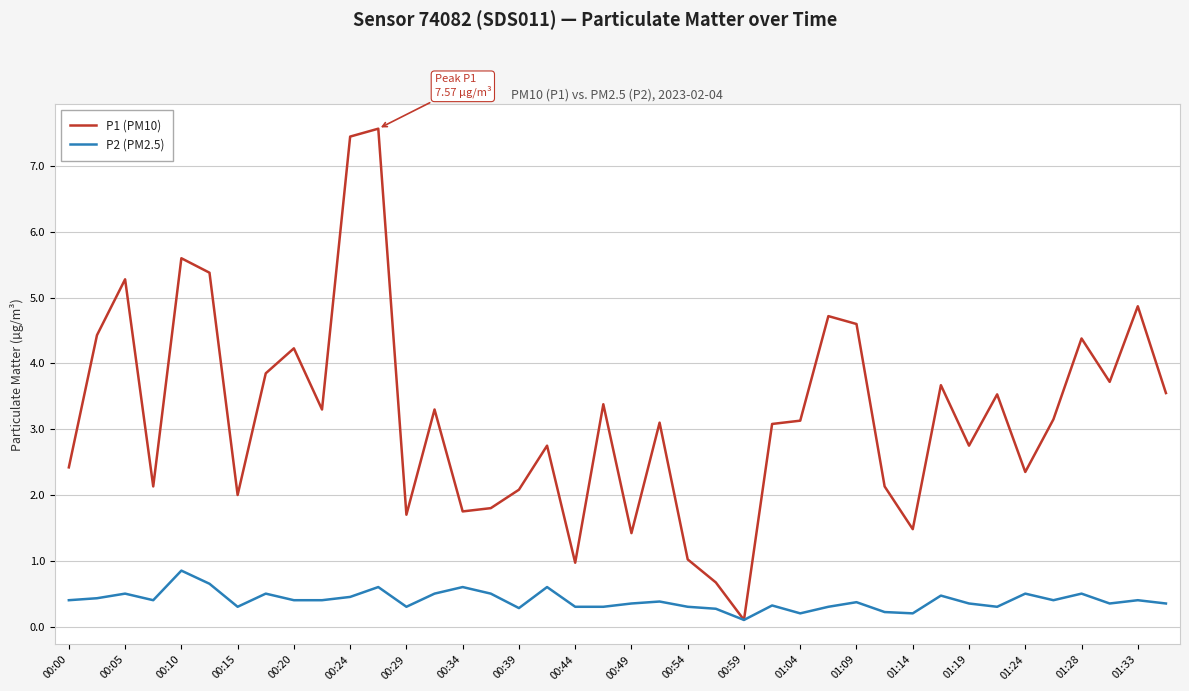

Which series has the largest total across all categories?

P1 (PM10)